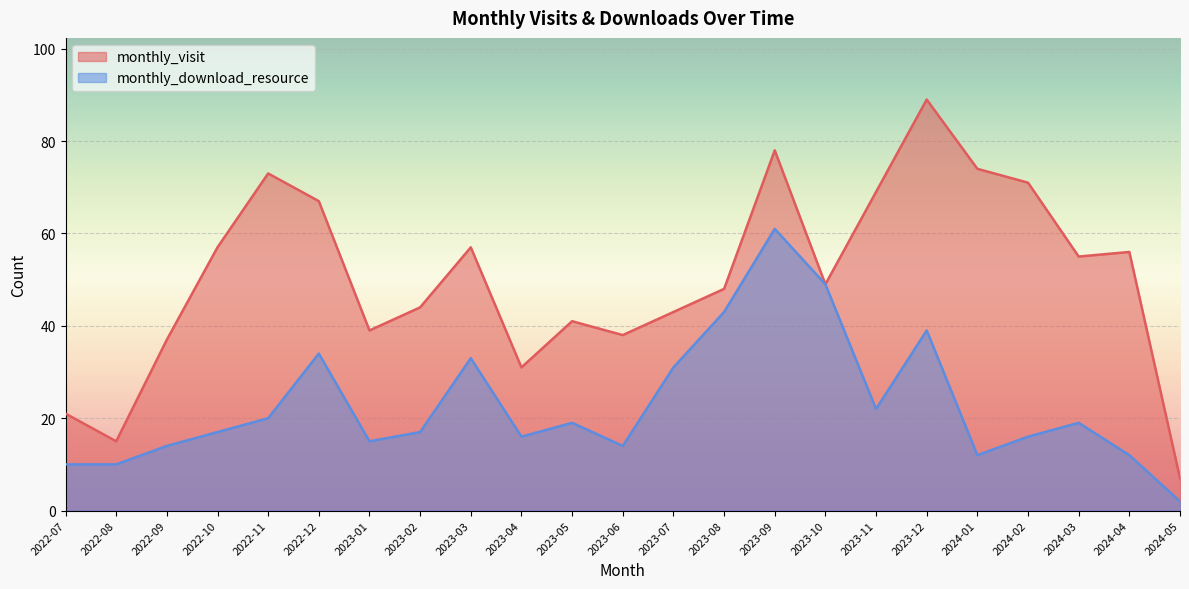

Reading left to right, transcribe all the data shown in this chart.

monthly_visit: 2022-07=21	2022-08=15	2022-09=37	2022-10=57	2022-11=73	2022-12=67	2023-01=39	2023-02=44	2023-03=57	2023-04=31	2023-05=41	2023-06=38	2023-07=43	2023-08=48	2023-09=78	2023-10=49	2023-11=69	2023-12=89	2024-01=74	2024-02=71	2024-03=55	2024-04=56	2024-05=7
monthly_download_resource: 2022-07=10	2022-08=10	2022-09=14	2022-10=17	2022-11=20	2022-12=34	2023-01=15	2023-02=17	2023-03=33	2023-04=16	2023-05=19	2023-06=14	2023-07=31	2023-08=43	2023-09=61	2023-10=49	2023-11=22	2023-12=39	2024-01=12	2024-02=16	2024-03=19	2024-04=12	2024-05=2